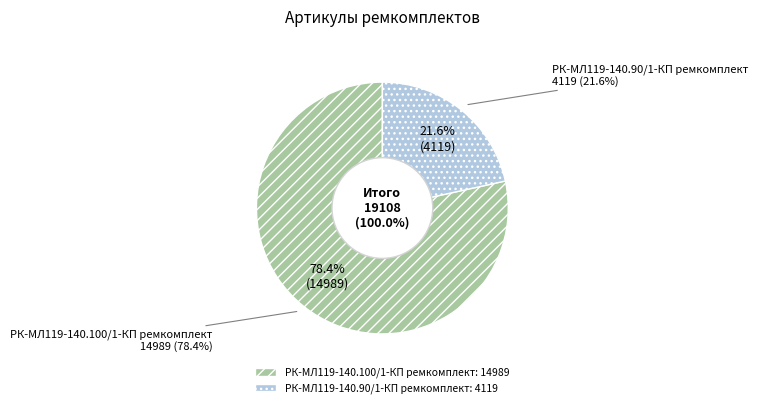

Does any single category account for the majority?

Yes